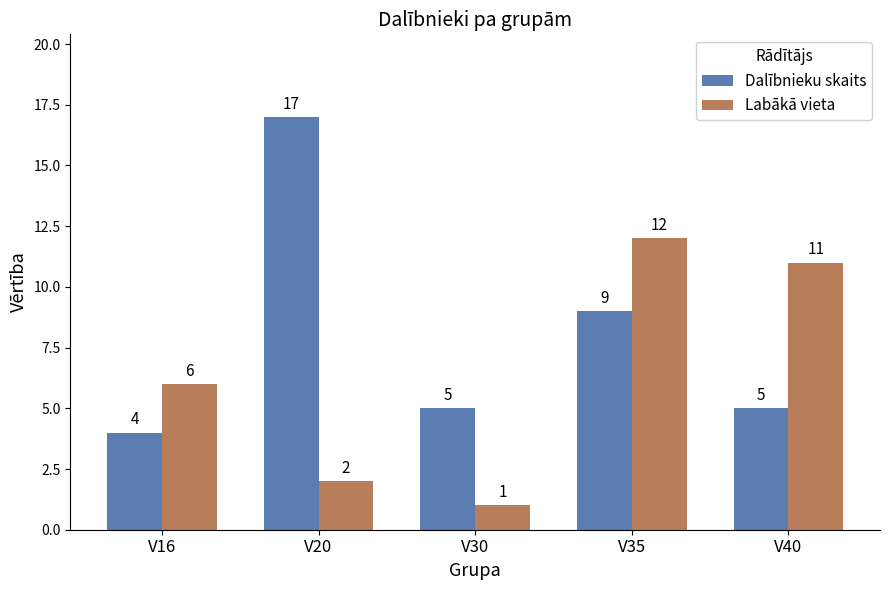

True or false: Dalībnieku skaits has a value of 9 at V35.

True